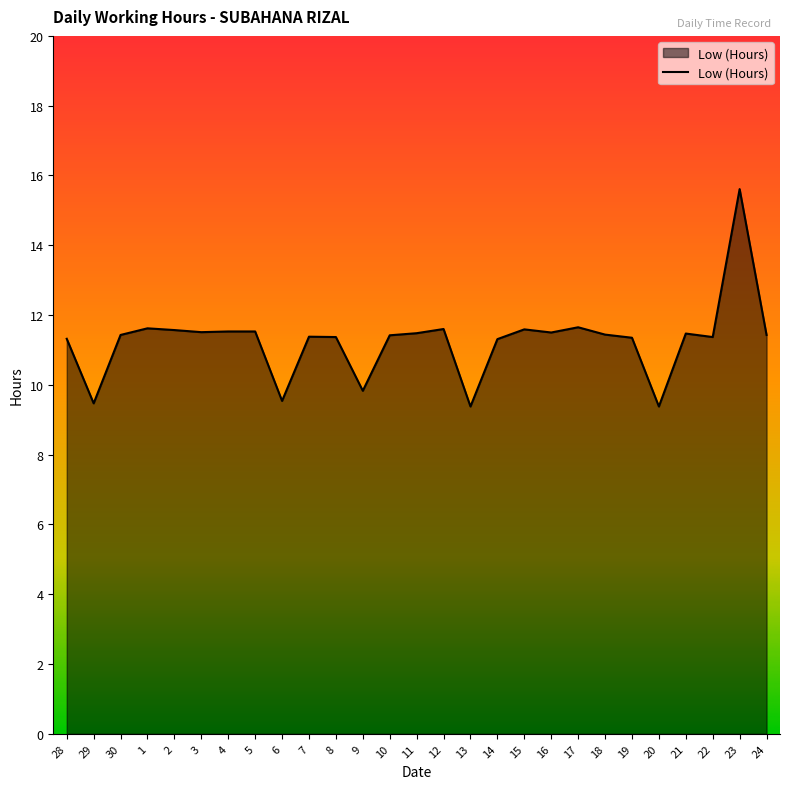

At which category does the data reach its first local valley?

29